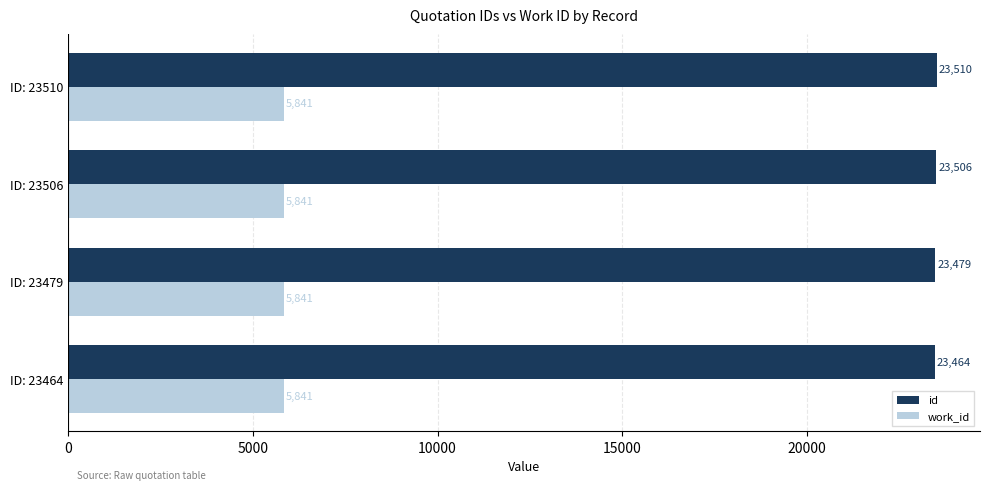

The work_id series shows 5841 at ID: 23479. True or false?

True